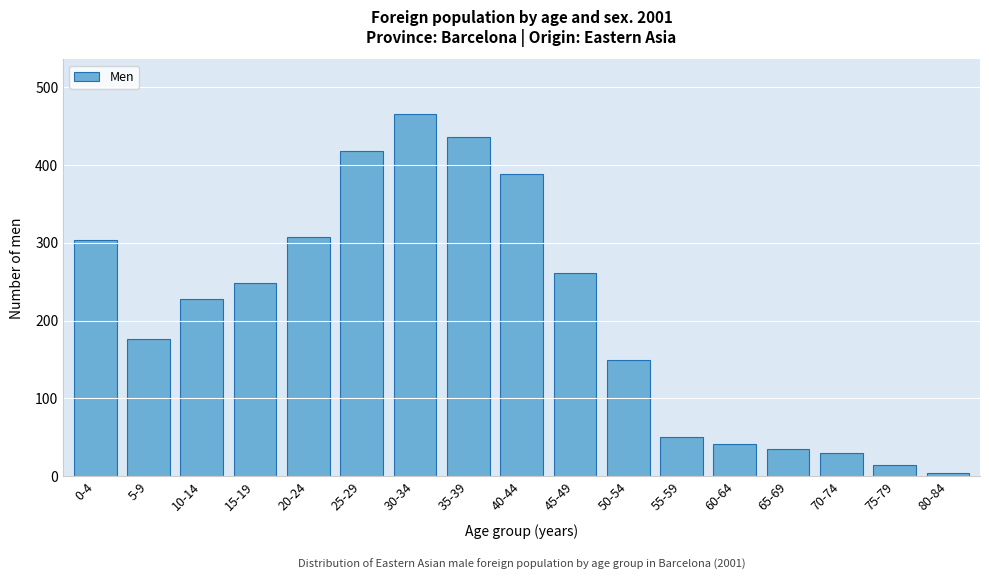

Reading left to right, transcribe all the data shown in this chart.

0-4=304	5-9=177	10-14=228	15-19=248	20-24=308	25-29=418	30-34=466	35-39=436	40-44=389	45-49=261	50-54=150	55-59=51	60-64=41	65-69=35	70-74=30	75-79=15	80-84=4